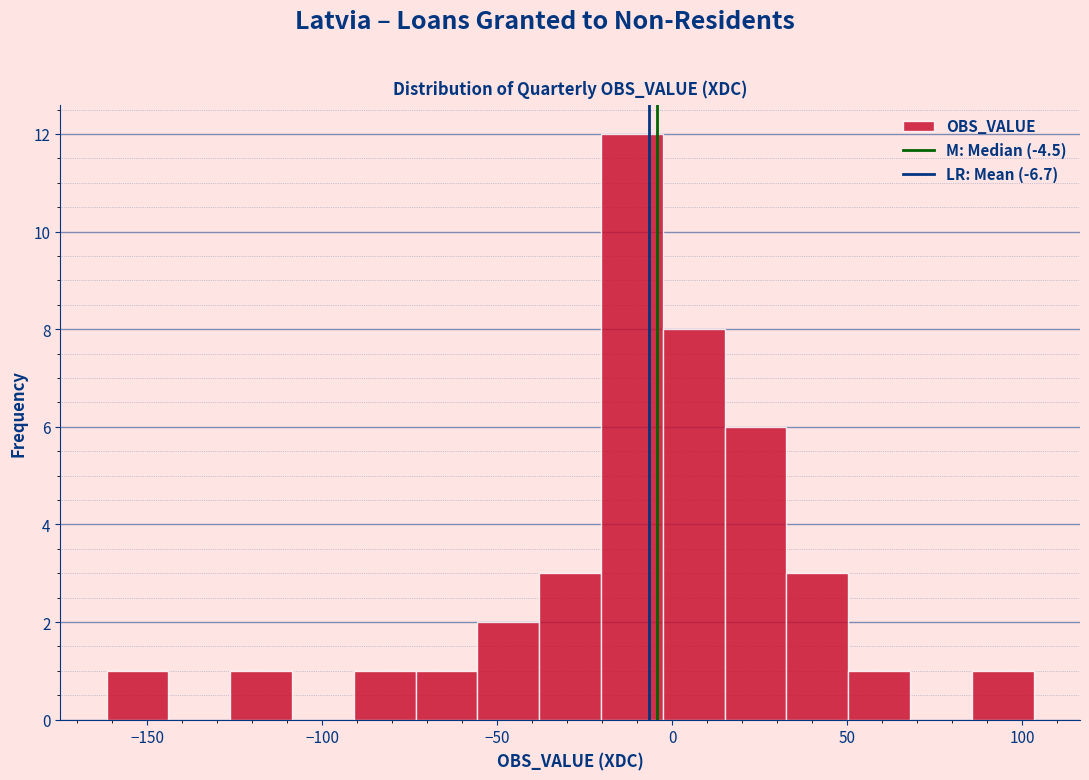

Around what value on the x-axis is the tallest bar? Give the approximate position of its centre, as read against the axis.

-10